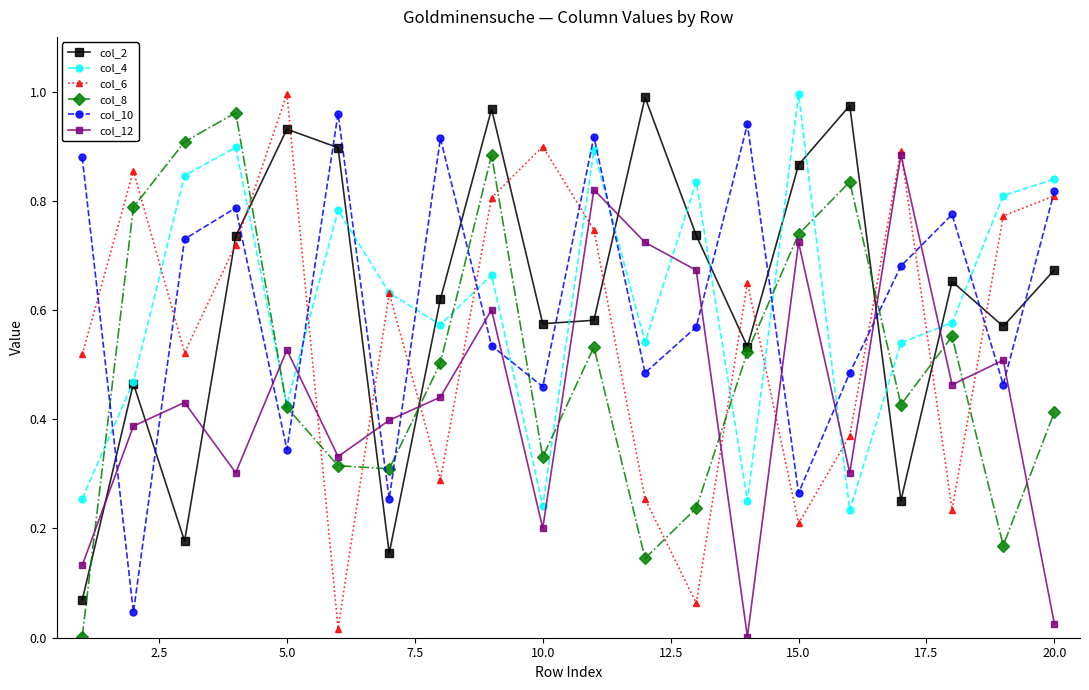

How many data points does each series have?

20